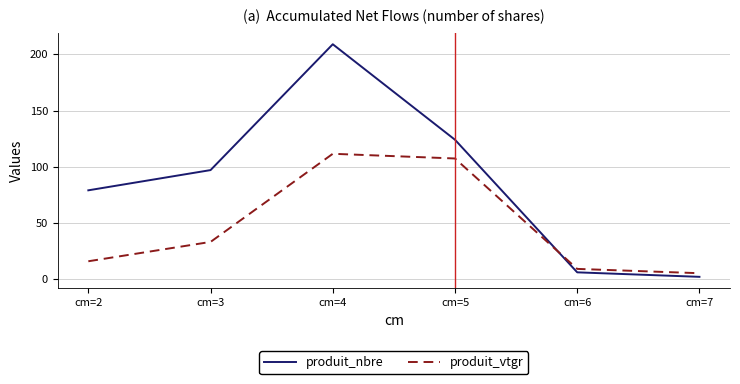

Reading left to right, list all the values displayed in this chart.

produit_nbre: 79.0	97.0	209.0	124.0	6.0	2.0
produit_vtgr: 15.9	33.1	111.5	107.3	9.1	5.2